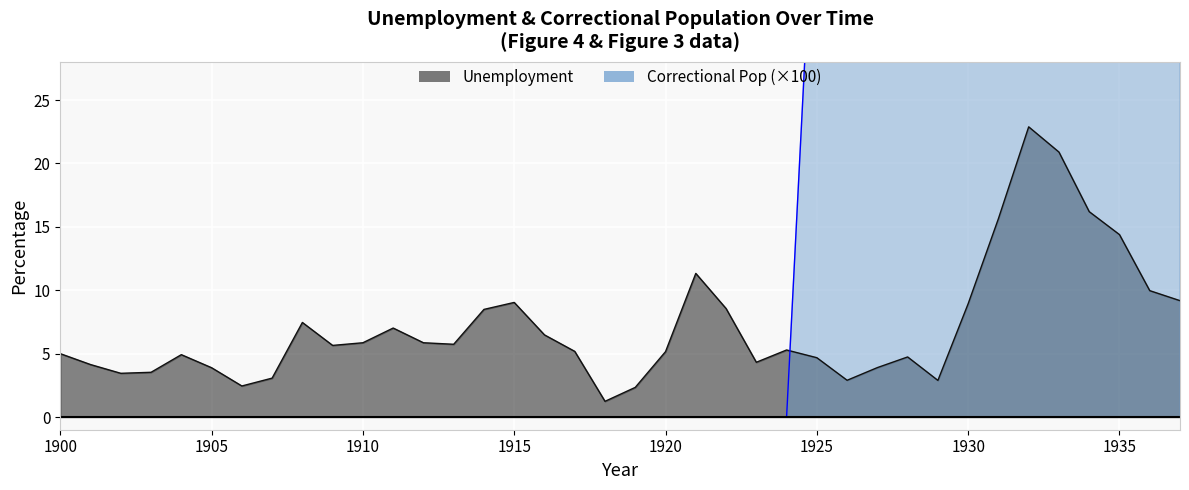

Where is Unemployment nearest to the value 12?

1921